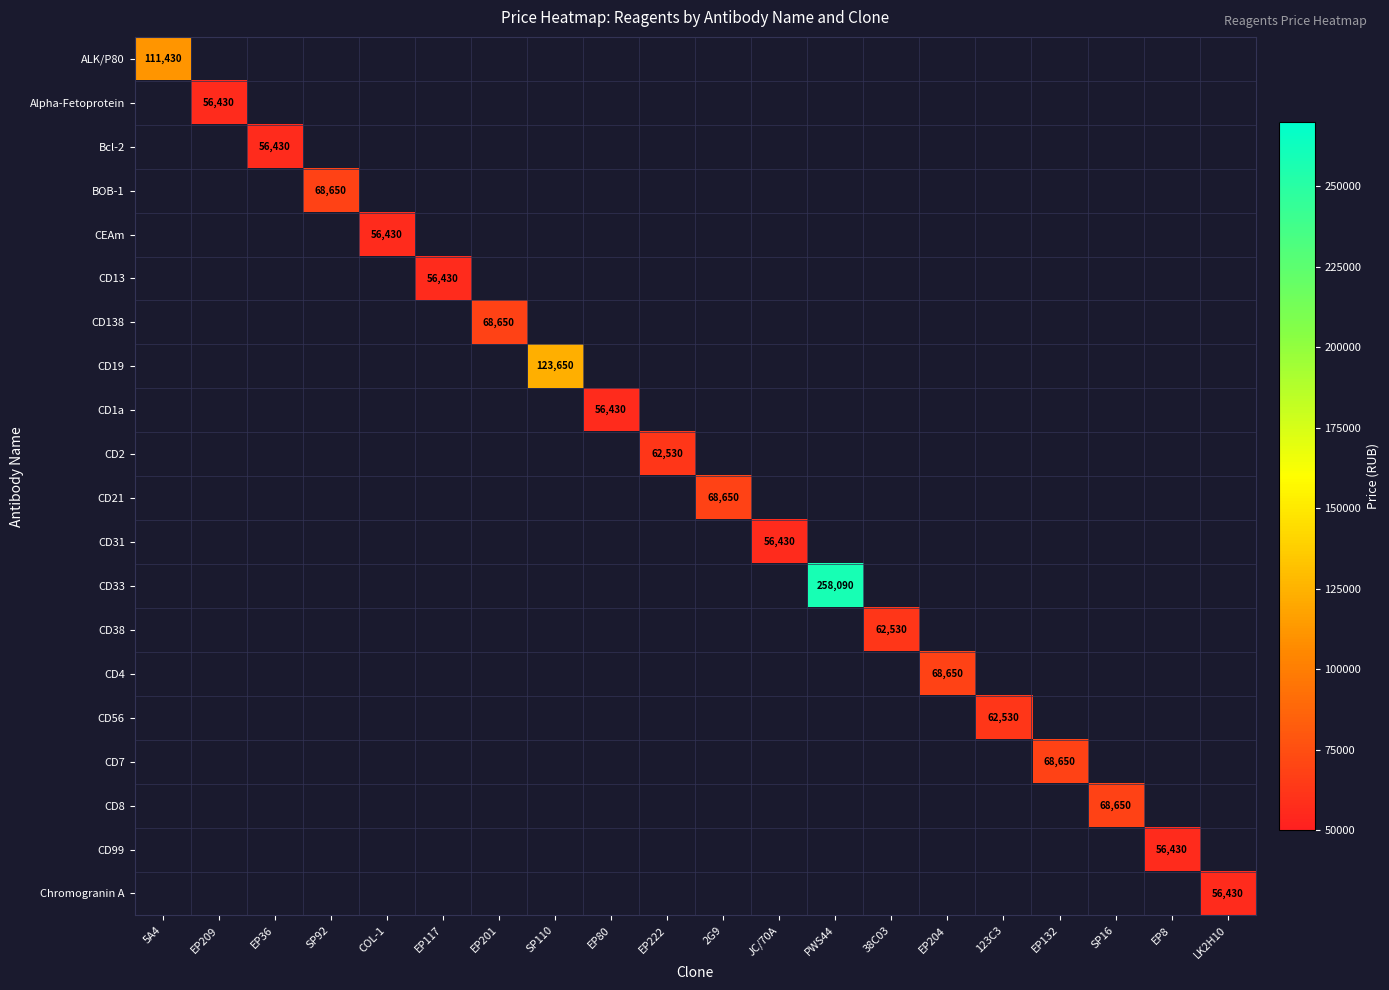

At how many categories does at least one series exceed 97579?

3